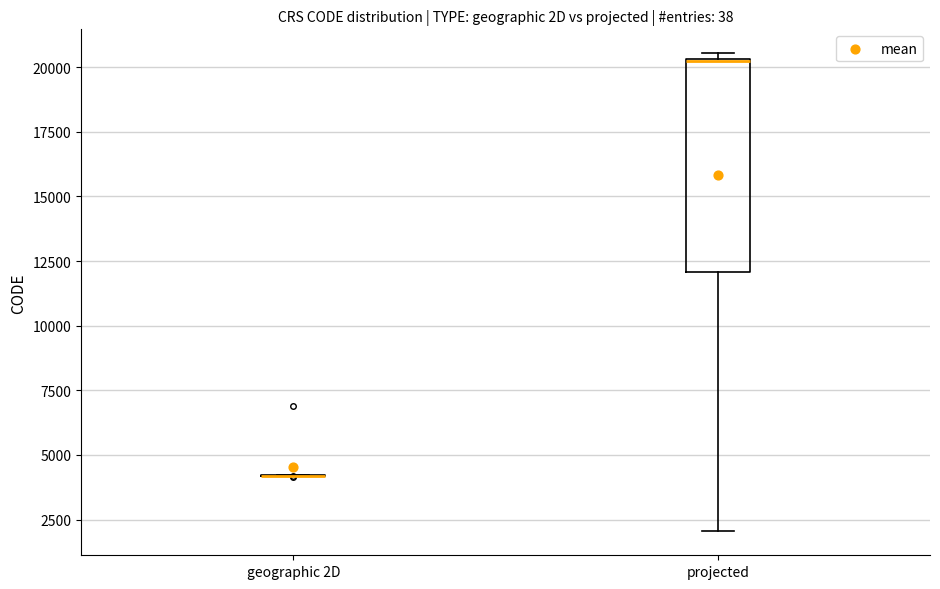

Where is the lower edge of the box for projected on the y-axis? The values are not printed on the chart, so give them approximately, as read against the axis.

12000